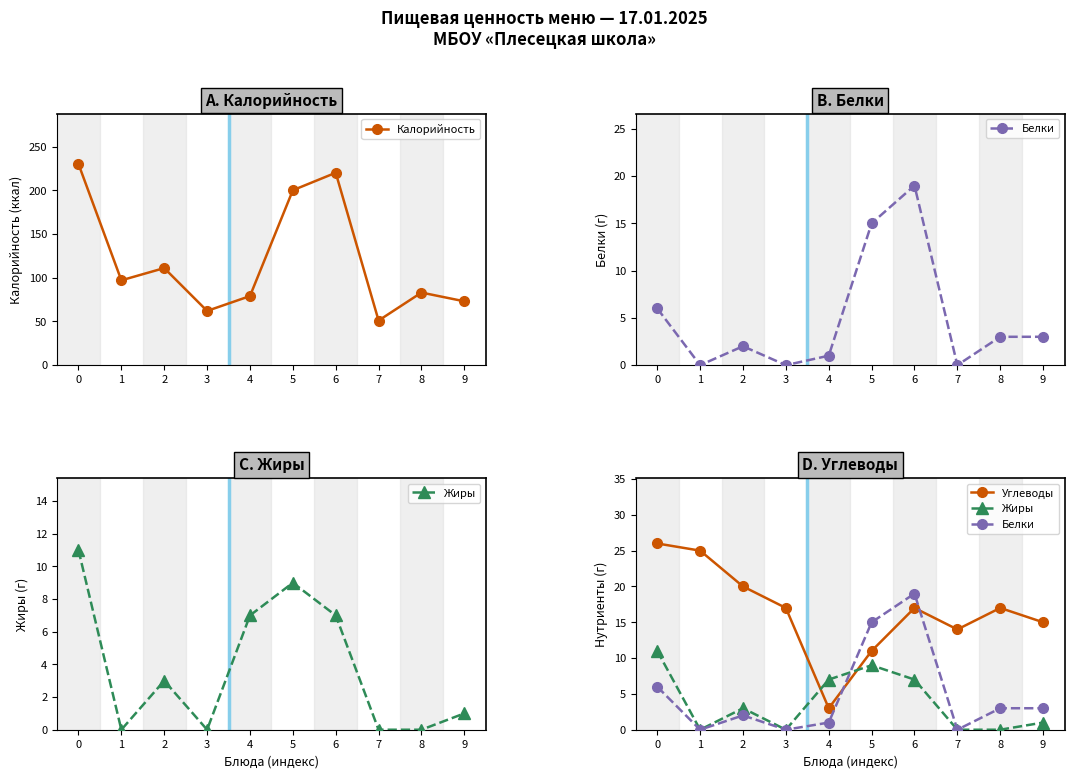

True or false: Жиры and Калорийность cross at least once.

False